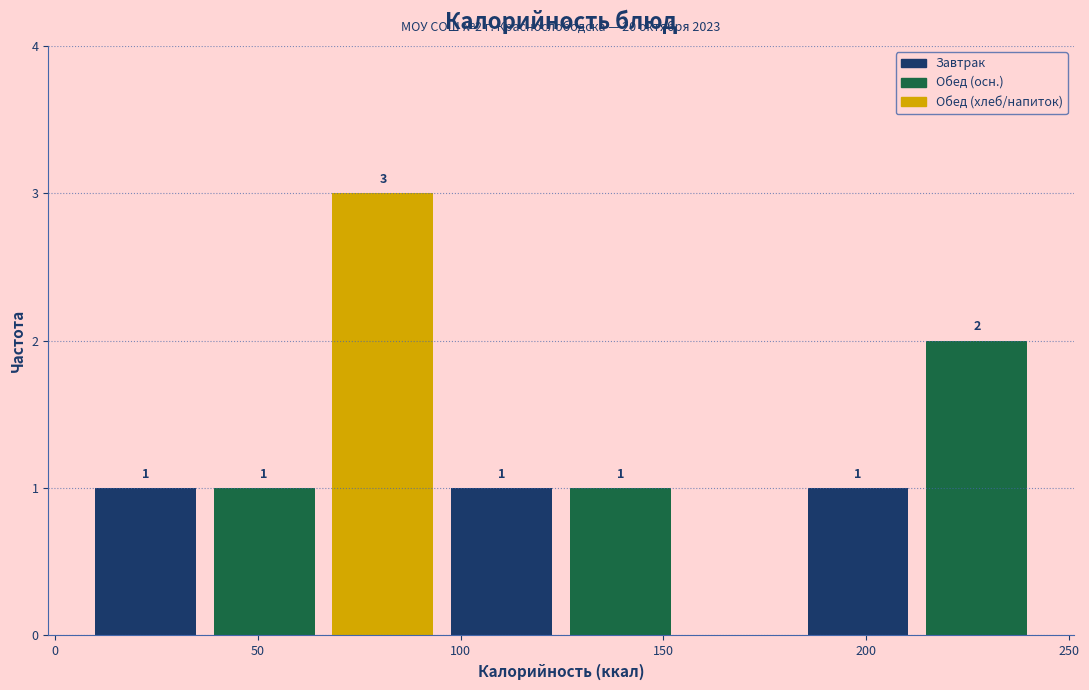

Over which range of the x-axis is the bar tallest?

65 to 95